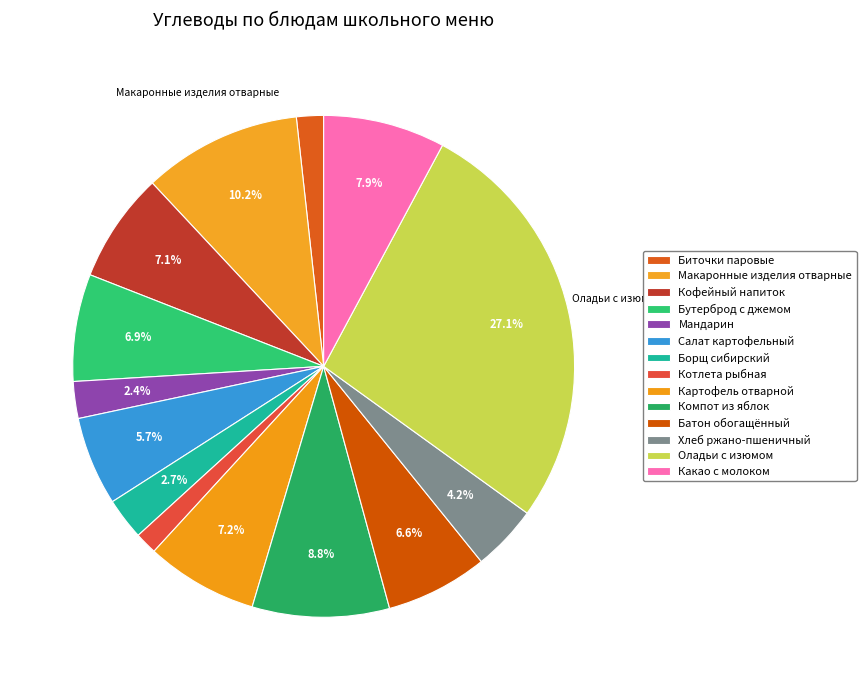

How many slices are in this pie chart?

14